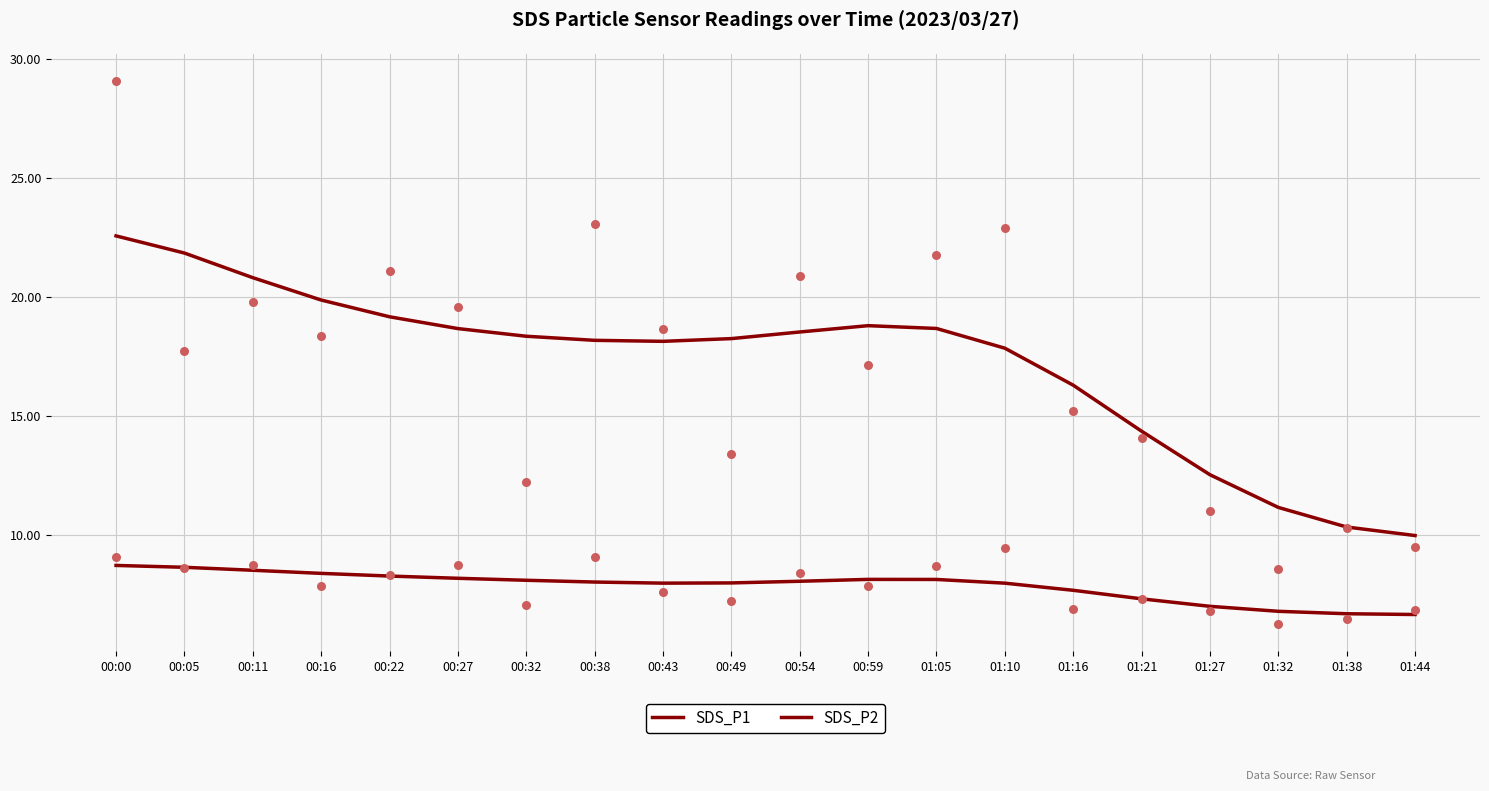

Which series reaches the minimum Y coordinate?

SDS_P2